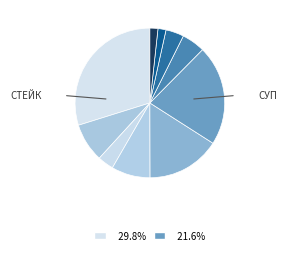

How many segments does this pie chart have?

10